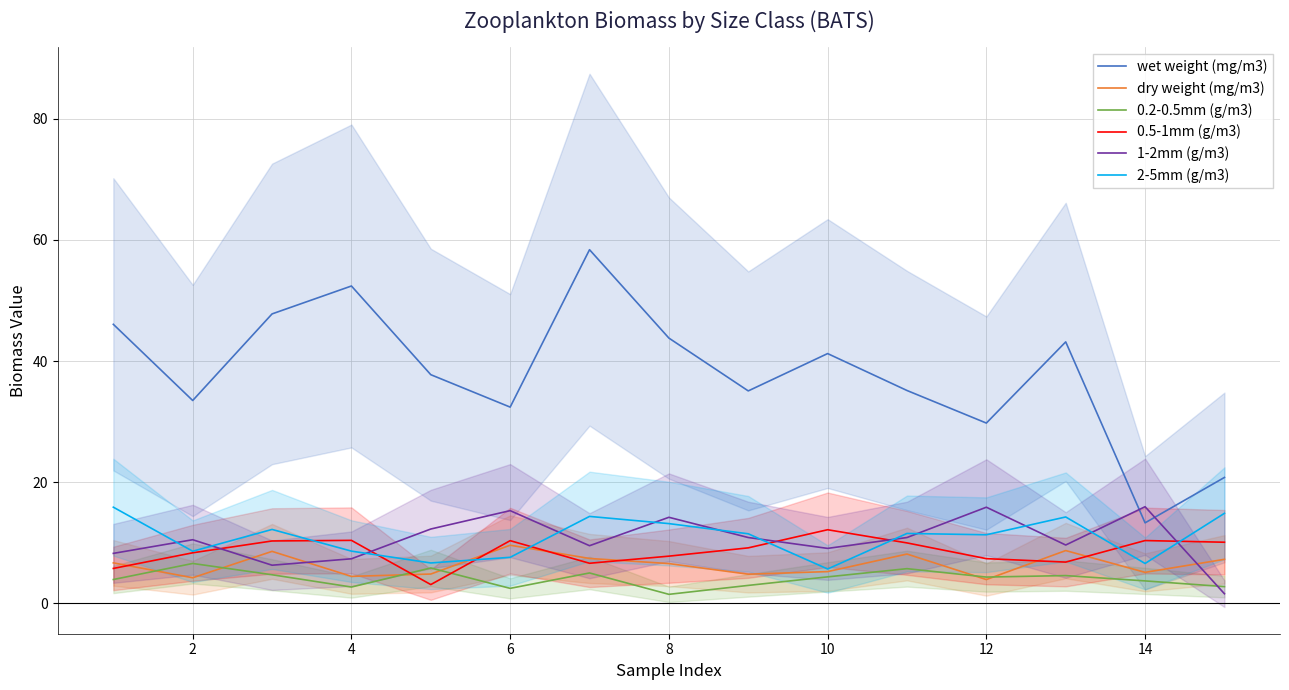

True or false: wet weight (mg/m3) and 2-5mm (g/m3) intersect in this chart.

False